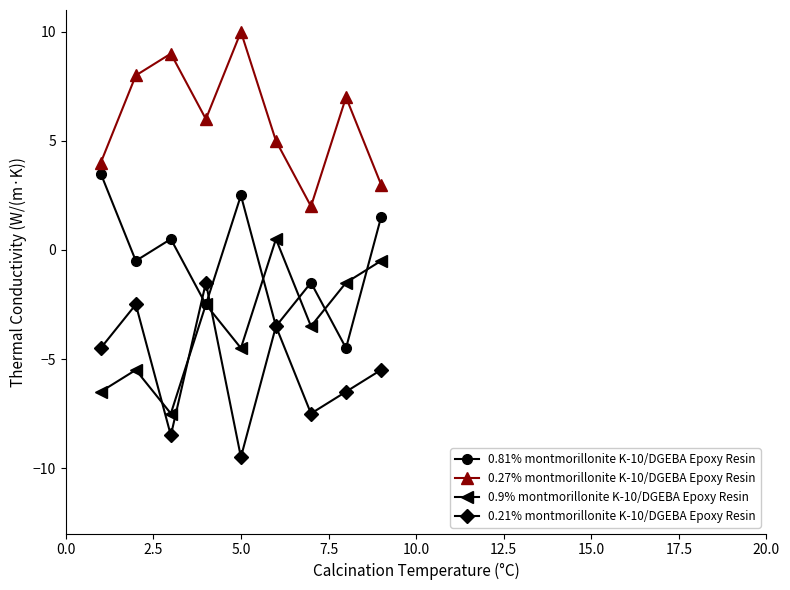

True or false: 0.9% montmorillonite K-10/DGEBA Epoxy Resin and 0.27% montmorillonite K-10/DGEBA Epoxy Resin cross at least once.

False